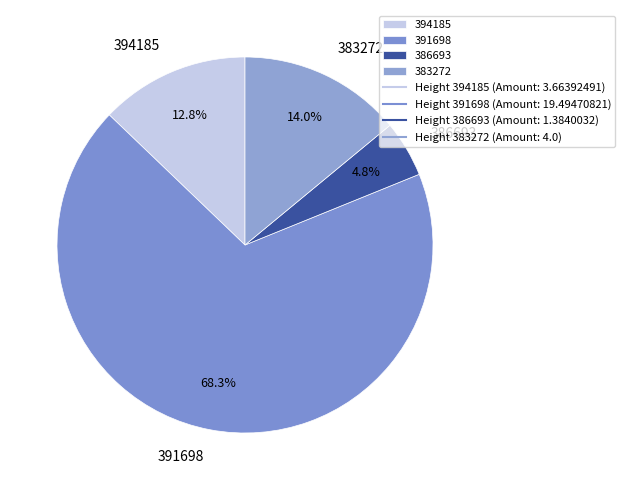

How much of the chart is everything except 383272?

86.0%